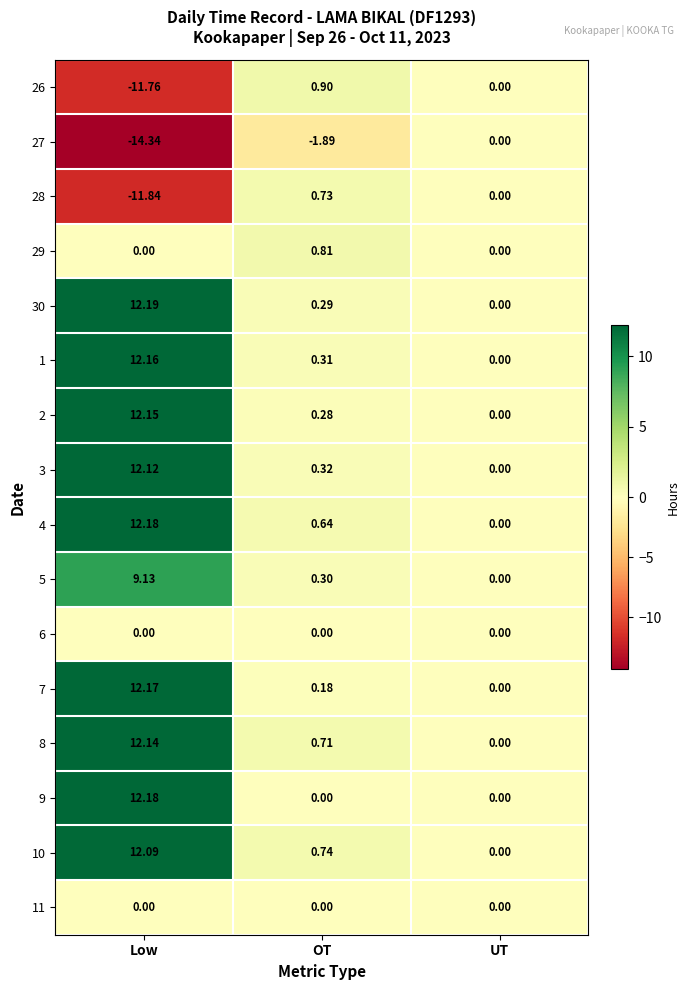

List the labels in order of 26 value, smallest first.

Low, UT, OT